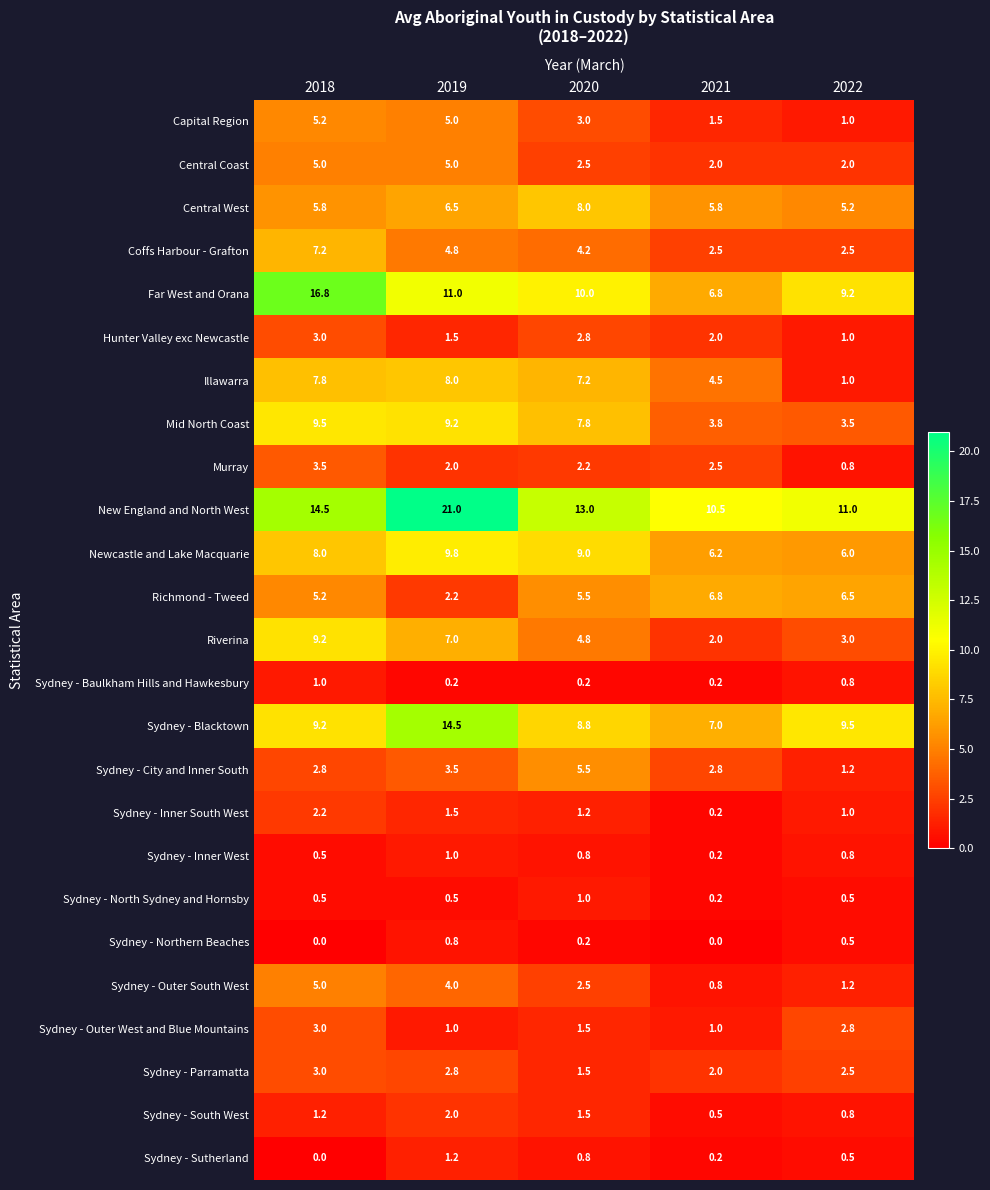

At which label does Sydney - Outer South West reach its peak?

2018